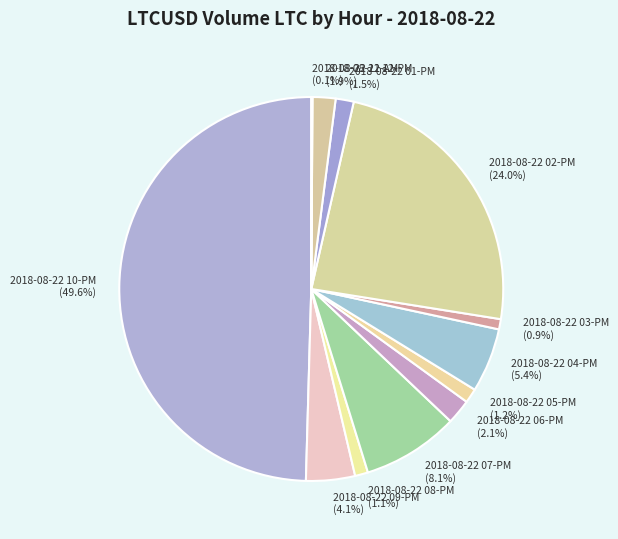

Does 2018-08-22 01-PM (1.5%) account for over 50% of the chart?

No